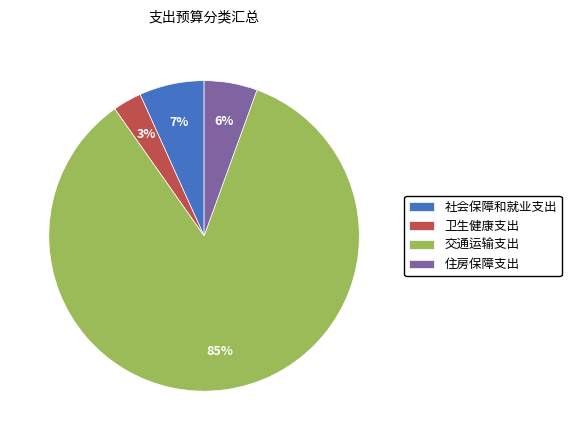

Combined, do 住房保障支出 and 卫生健康支出 account for over 50%?

No